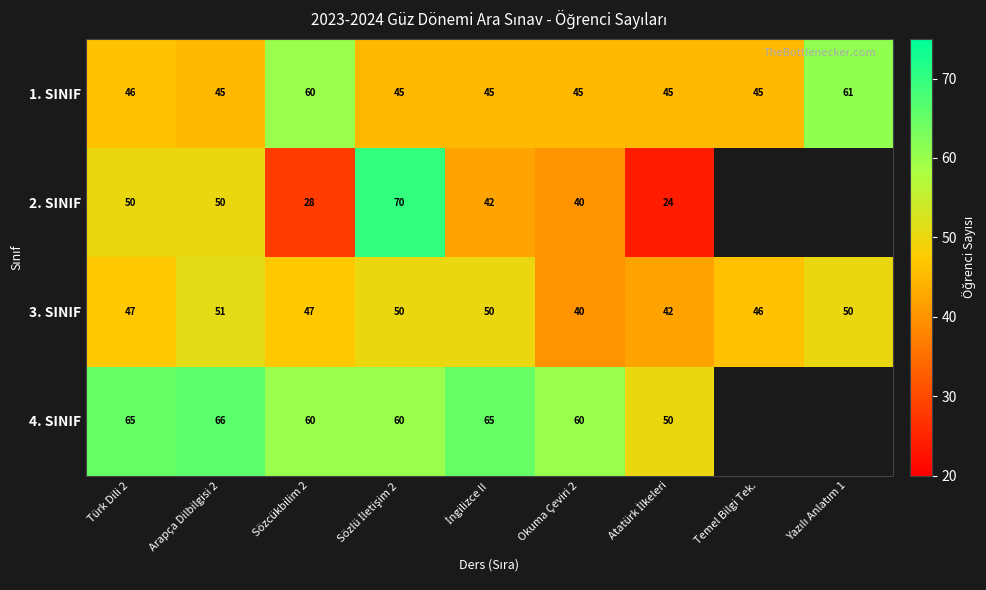

What is the difference between the highest and lowest values at Okuma Çeviri 2?

20